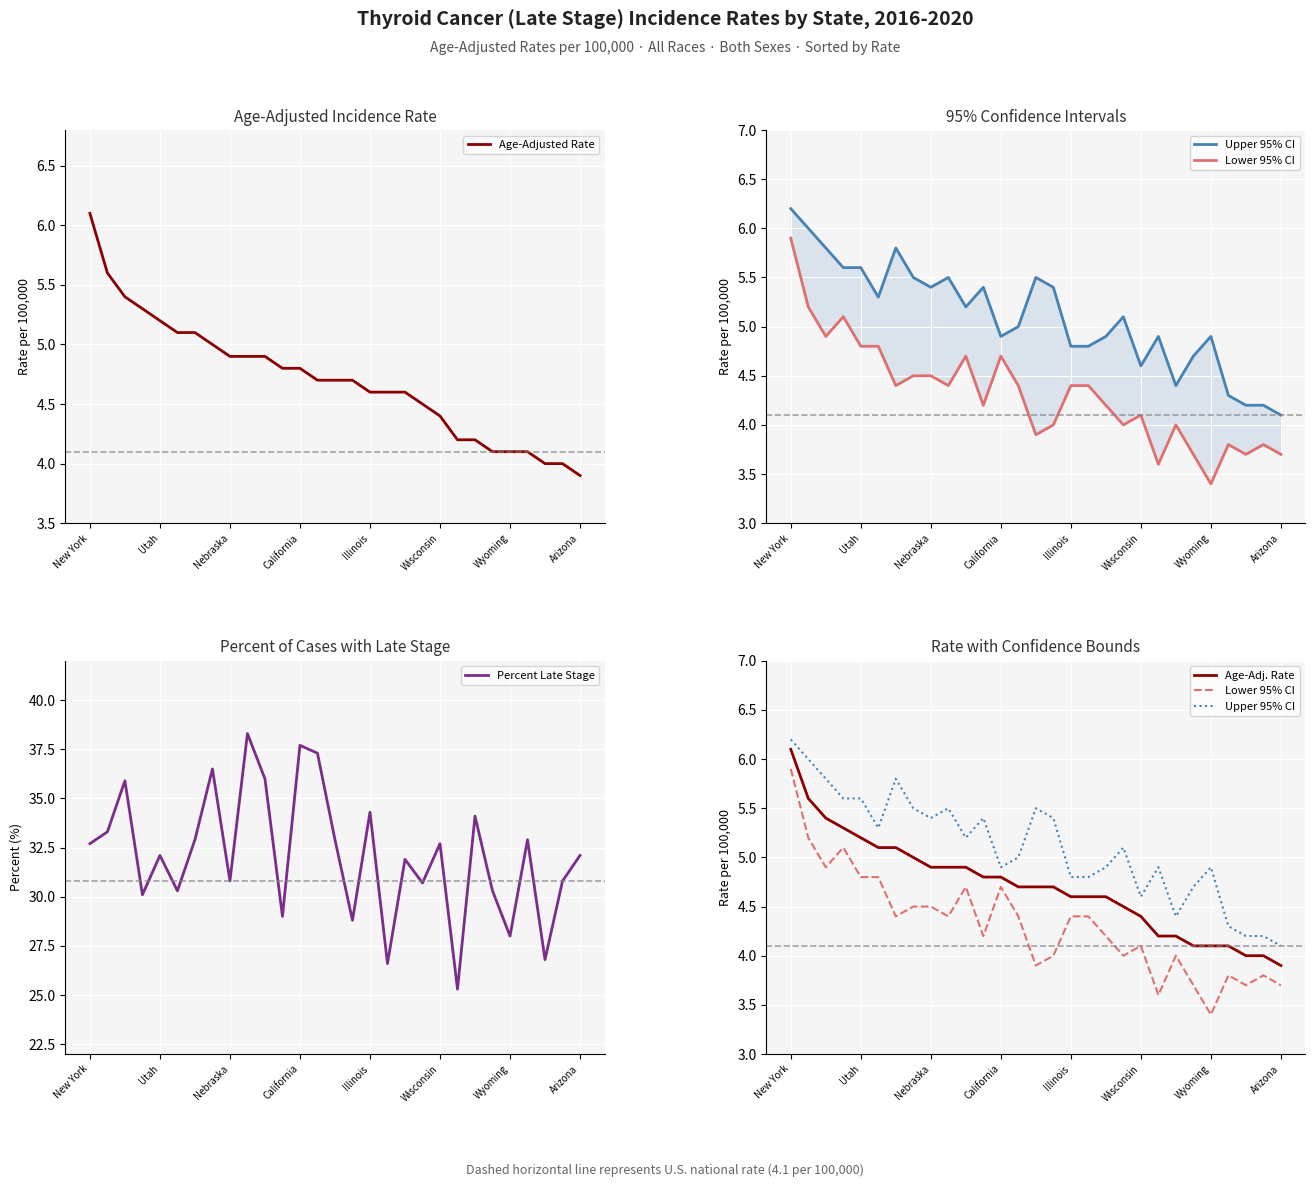

In Lower 95% CI, how many points are lower than both neighbors (excluding endpoints)?

9